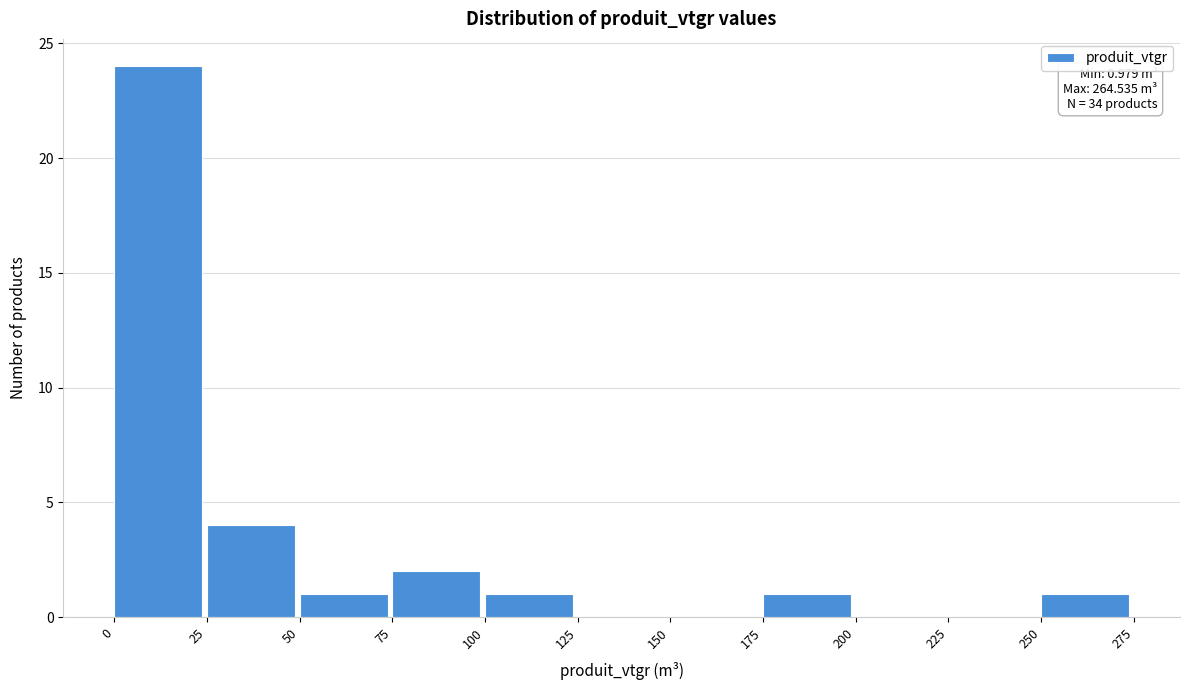

Over which range of the x-axis is the bar tallest?

0 to 25